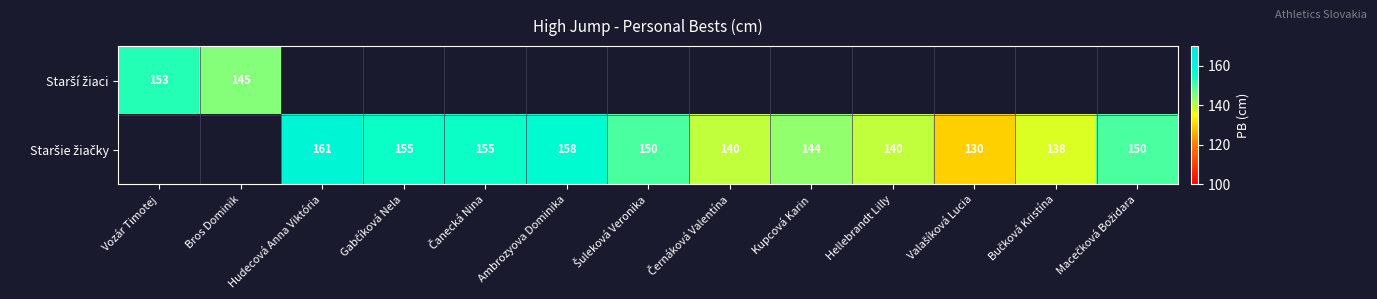

How many data points in Staršie žiačky are above 140?

7